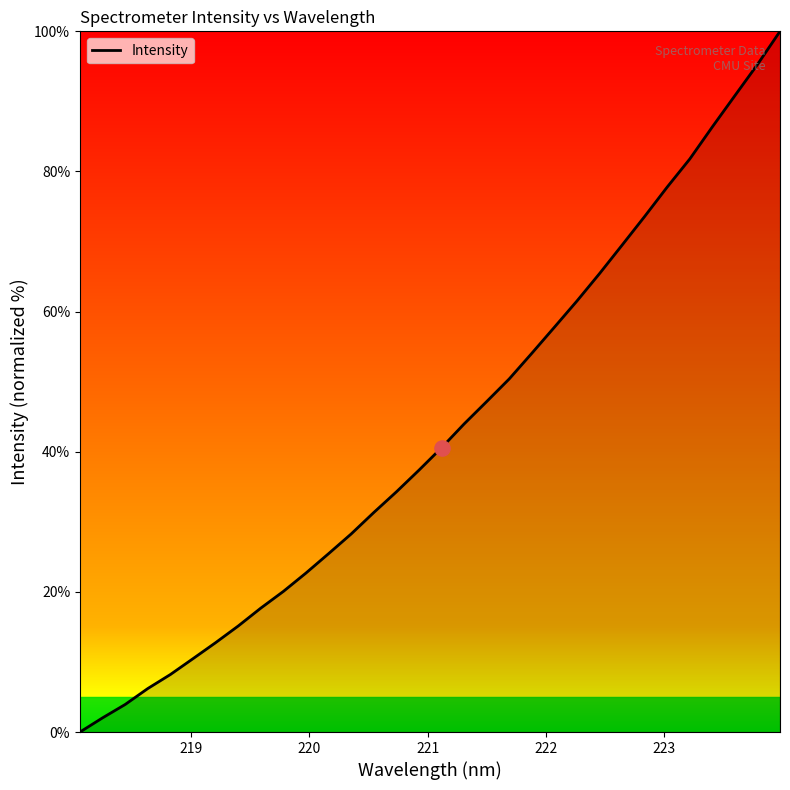

What is the difference between the maximum and minimum values?

100.0